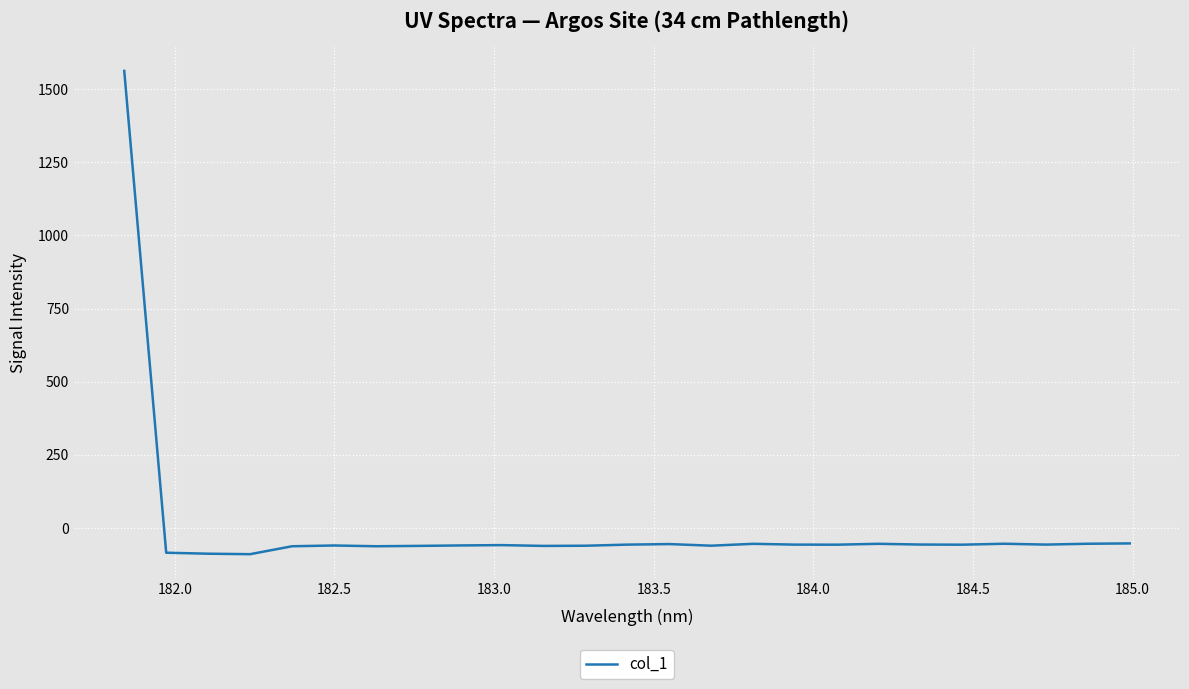

What is the difference between the maximum and minimum values?

1652.3